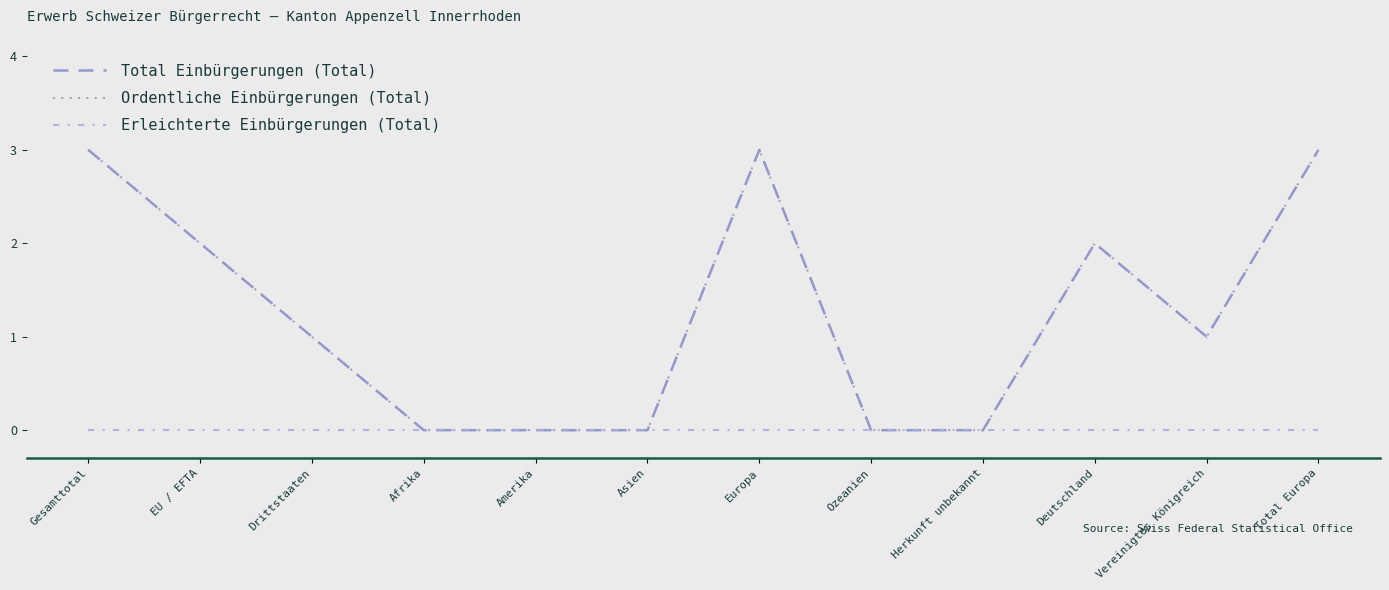

Does the chart have visible grid lines?

No